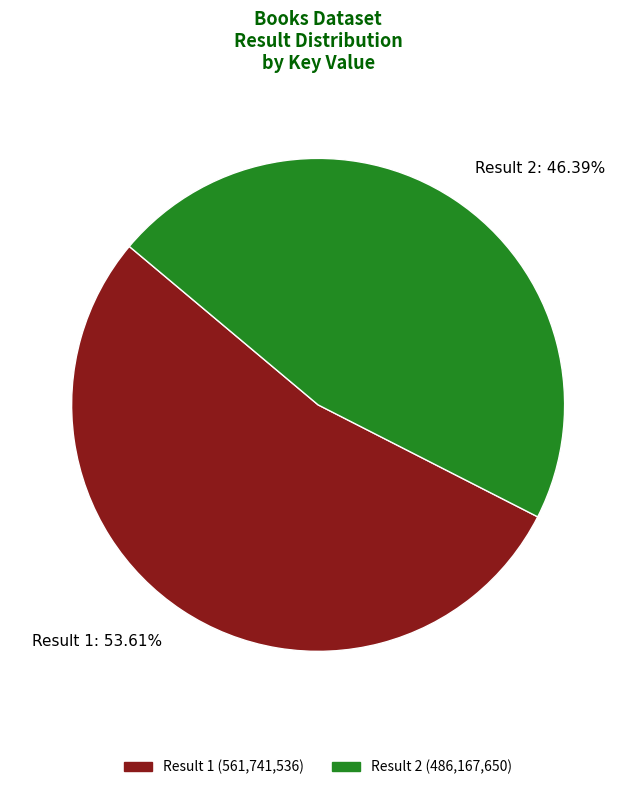

Between Result 1 and Result 2, which is larger?

Result 1